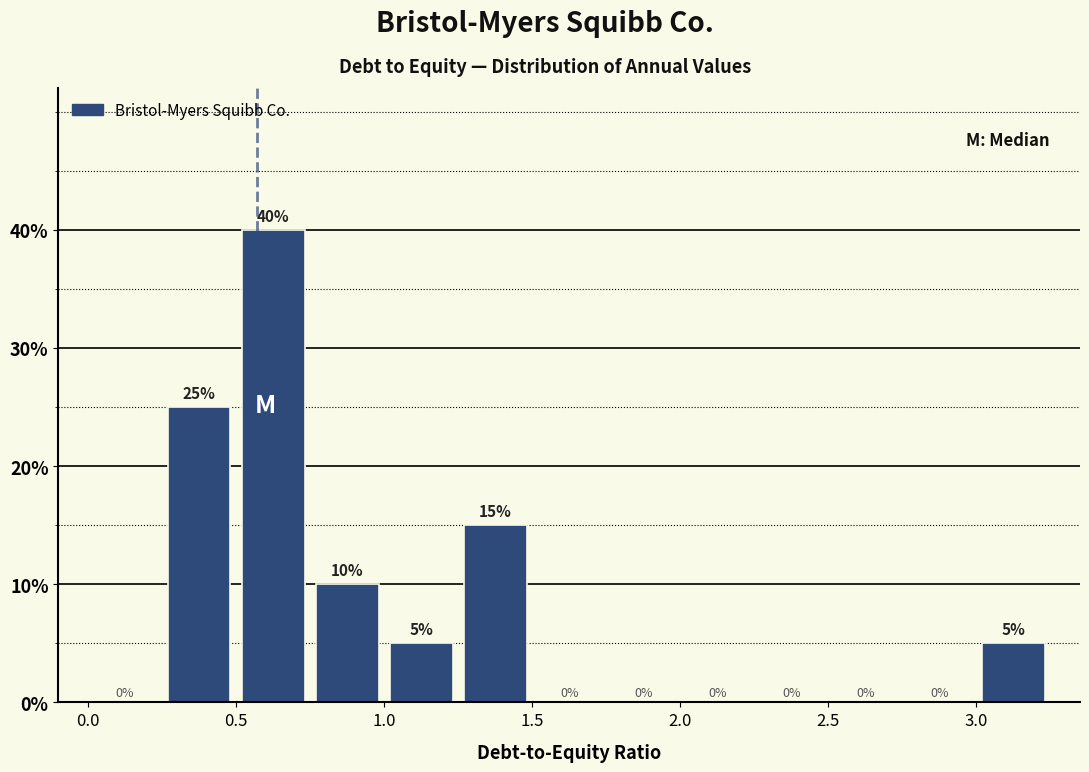

Reading left to right, list every bar in this chart as the range it spans on the x-axis followed by its height.

0.00 to 0.25: 0
0.25 to 0.50: 25
0.50 to 0.75: 40
0.75 to 1.00: 10
1.00 to 1.25: 5
1.25 to 1.50: 15
1.50 to 1.75: 0
1.75 to 2.00: 0
2.00 to 2.25: 0
2.25 to 2.50: 0
2.50 to 2.75: 0
2.75 to 3.00: 0
3.00 to 3.25: 5